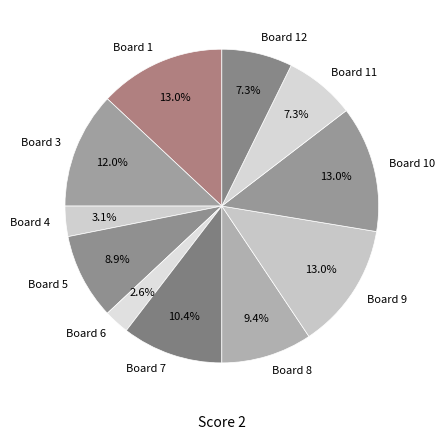

What percentage is the Board 8 slice, to the nearest percent?

9%